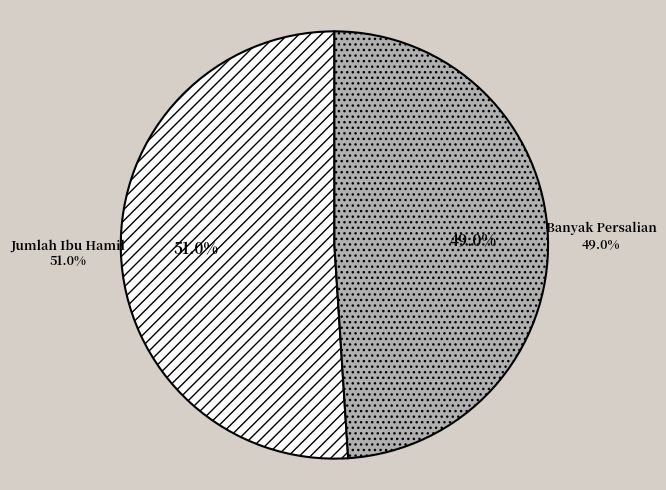

Rank the categories by value from highest to lowest.

Jumlah Ibu Hamil, Banyak Persalian